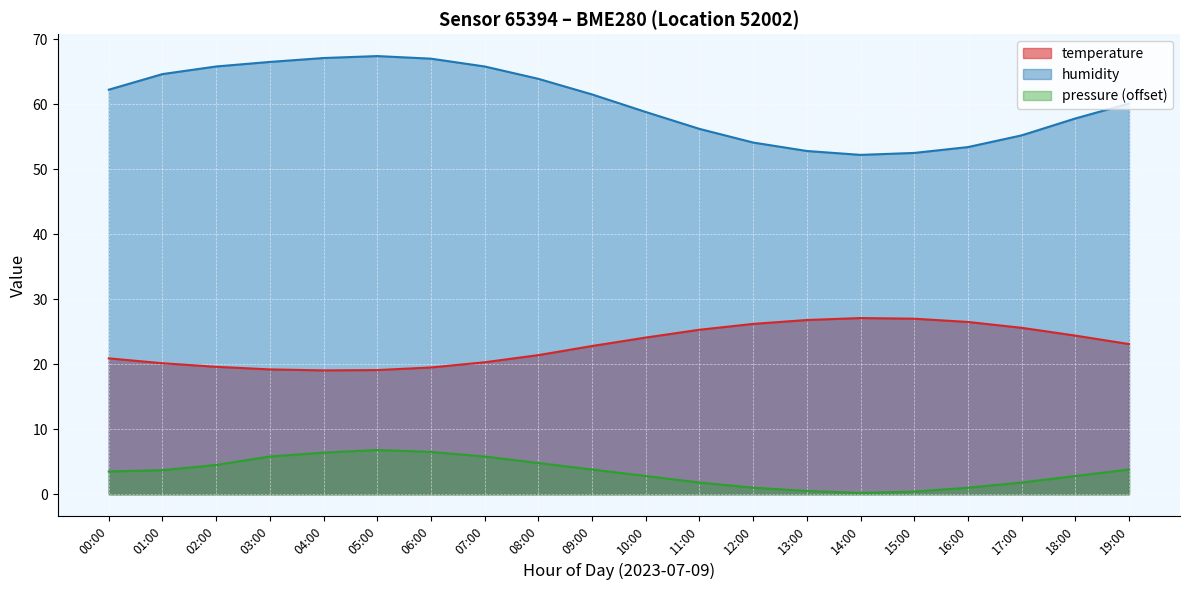

List the labels in order of pressure_norm value, smallest first.

14:00, 15:00, 13:00, 12:00, 16:00, 11:00, 17:00, 10:00, 18:00, 00:00, 01:00, 09:00, 19:00, 02:00, 08:00, 03:00, 07:00, 04:00, 06:00, 05:00